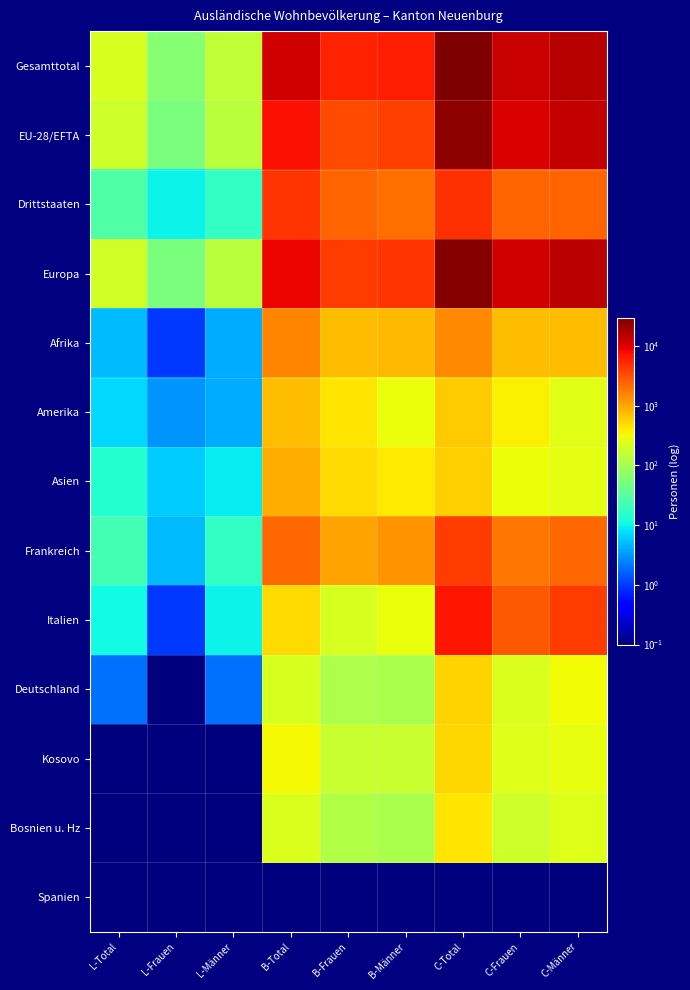

What is the spread (max minus min) of values at C-Total?

29052.9